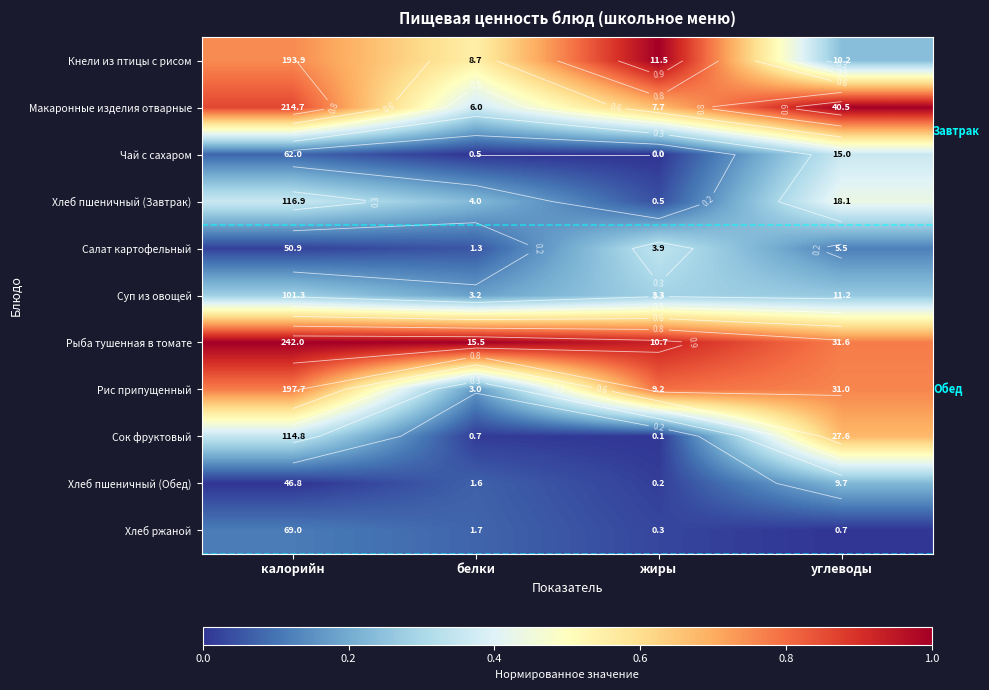

Which category has the highest value in the Кнели из птицы с рисом series?

жиры